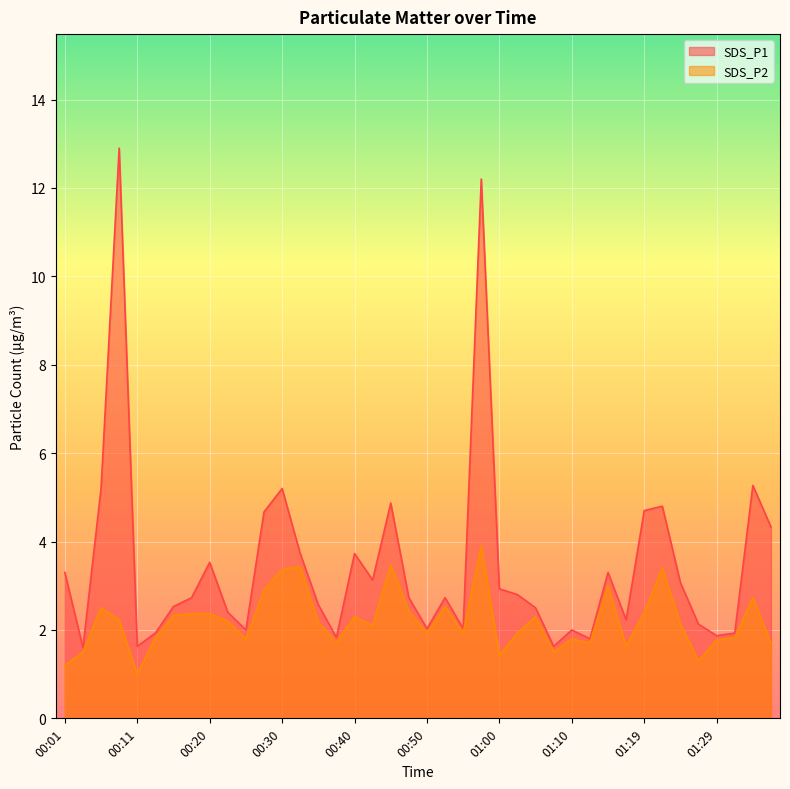

How many data points in SDS_P1 are less than 2?

8